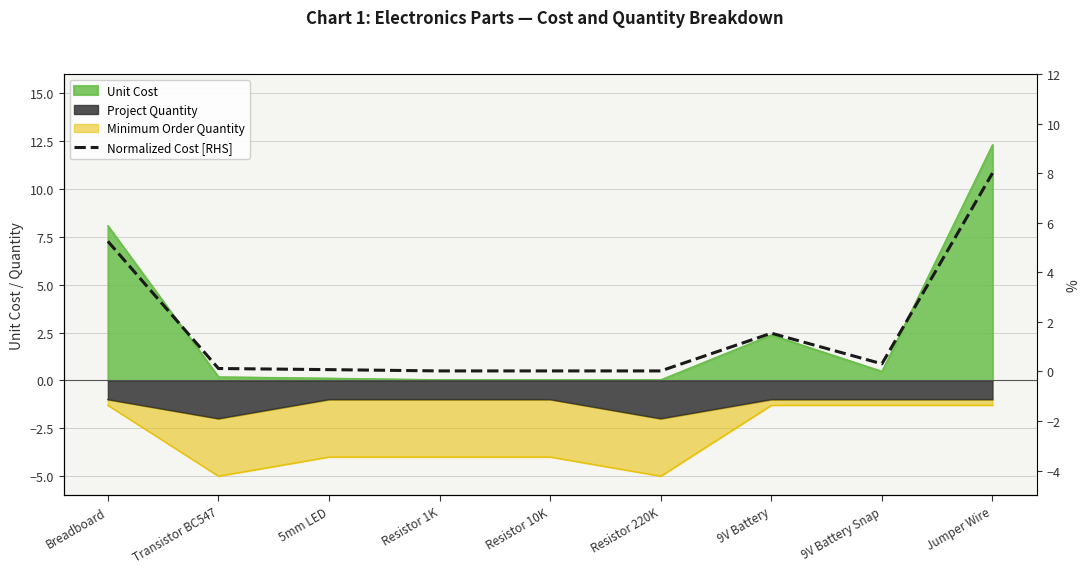

What is the label of the 8th point from the right?

Transistor BC547